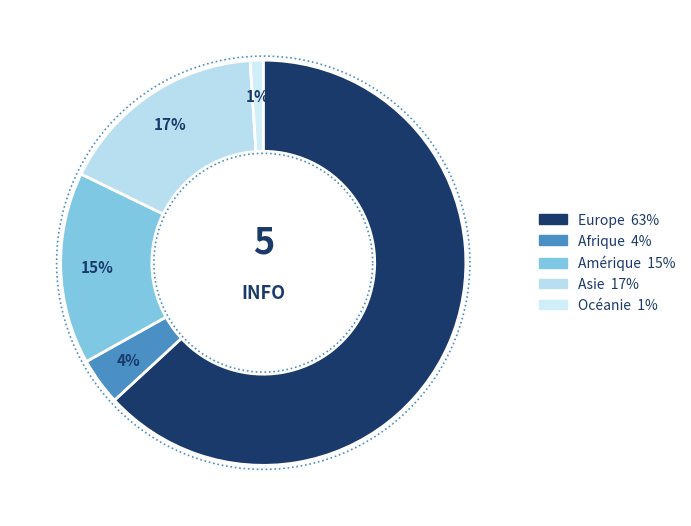

Count the number of slices in the pie.

5